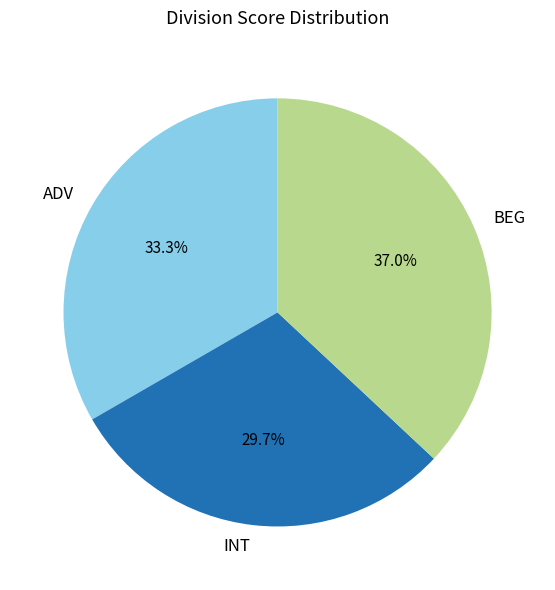

What percentage is the ADV slice, to the nearest percent?

33%